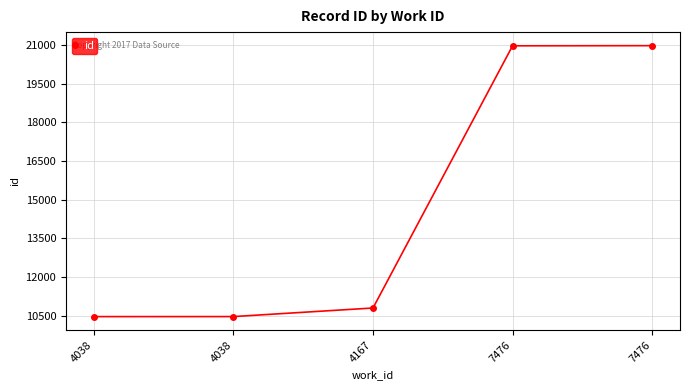

List the labels in order of value, largest first.

7476, 7476, 4167, 4038, 4038